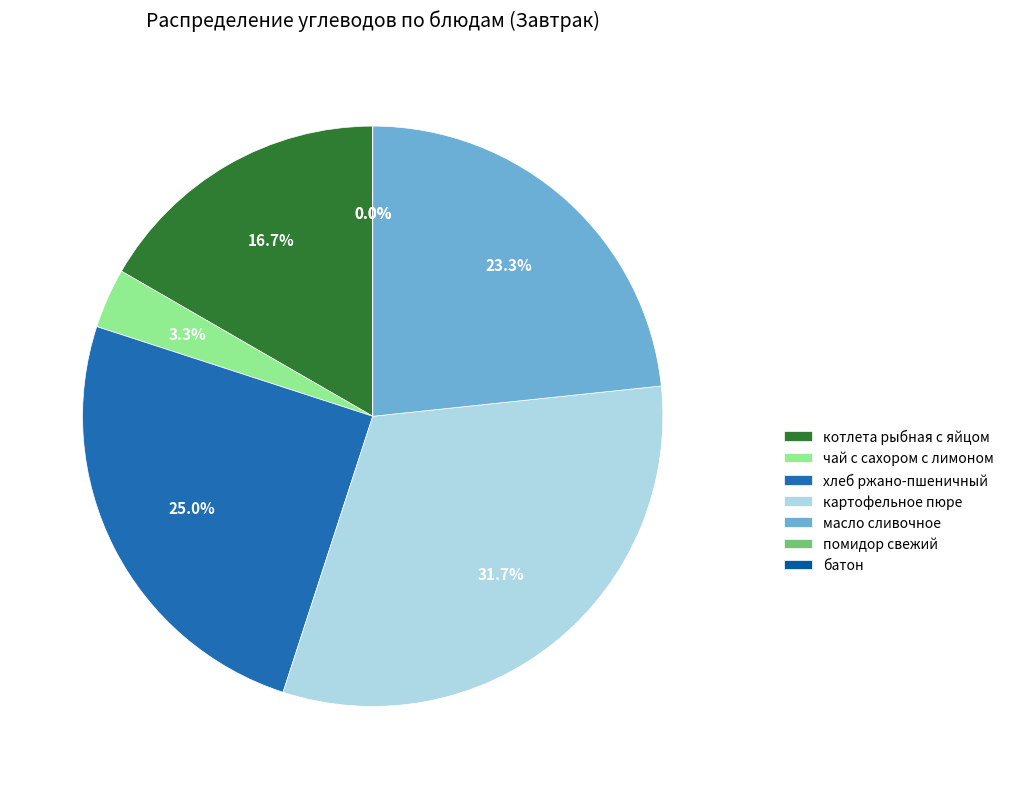

The масло сливочное slice represents 11% of the pie. True or false?

False